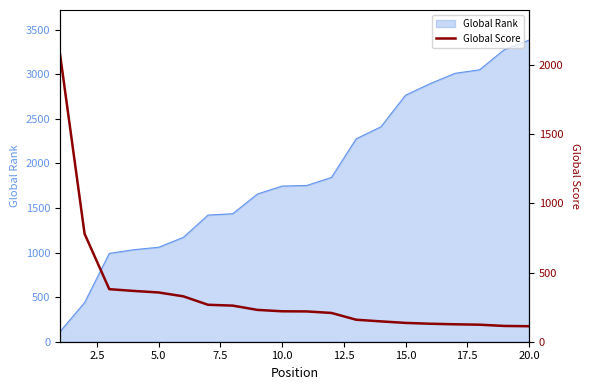

What is the highest value of the Global Rank series?

3381